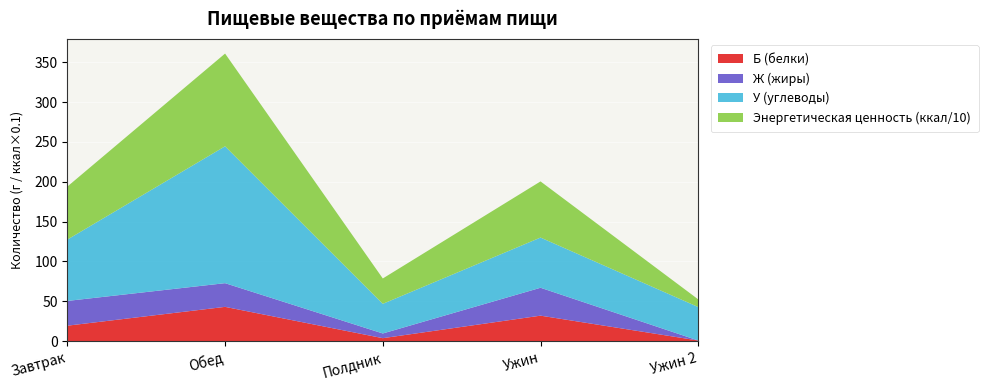

Reading left to right, transcribe all the data shown in this chart.

Б (белки): Завтрак=19.4	Обед=43.0	Полдник=3.8	Ужин=32.0	Ужин 2=0.8
Ж (жиры): Завтрак=31.1	Обед=29.7	Полдник=5.9	Ужин=35.0	Ужин 2=0.0
У (углеводы): Завтрак=77.0	Обед=171.7	Полдник=37.2	Ужин=63.0	Ужин 2=42.0
Энергетическая ценность (ккал/10): Завтрак=66.5	Обед=116.3	Полдник=31.8	Ужин=70.4	Ужин 2=9.6